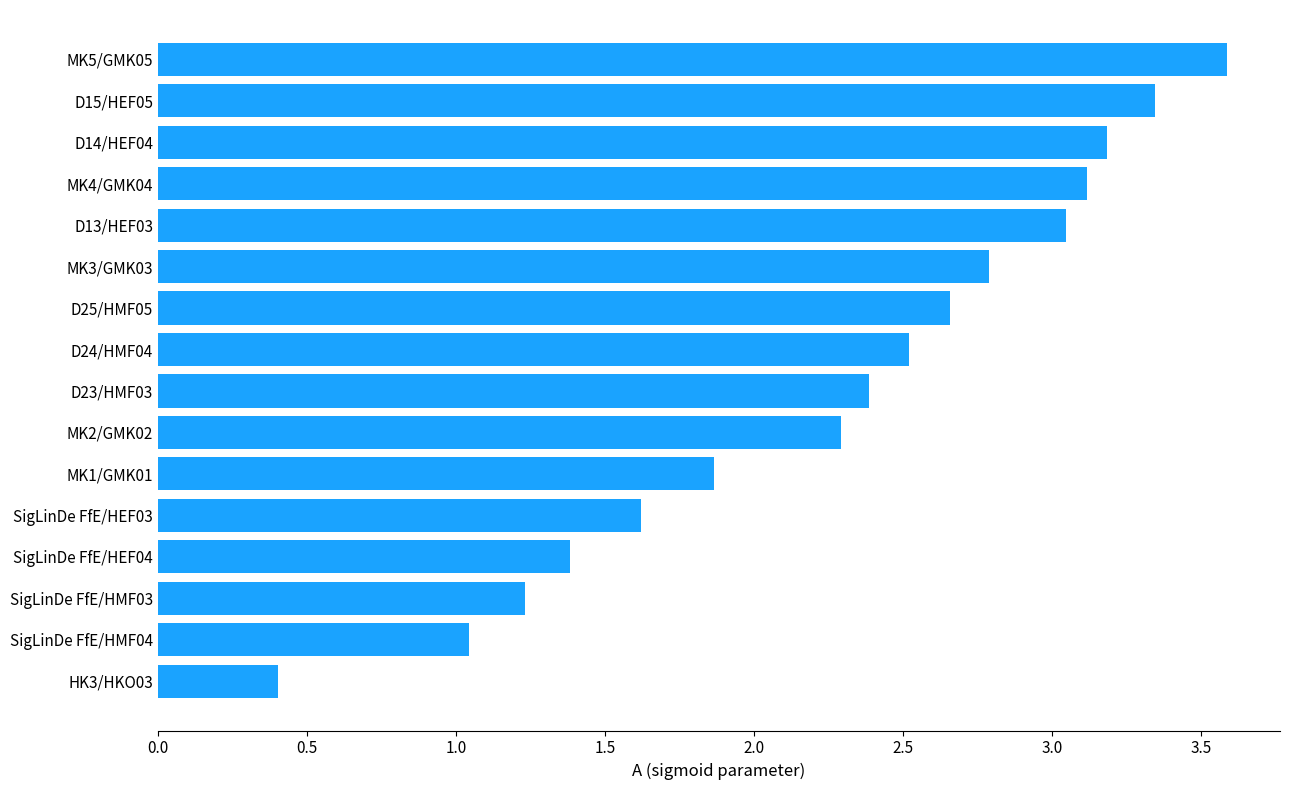

At which label is the value closest to 1?

SigLinDe FfE/HMF04